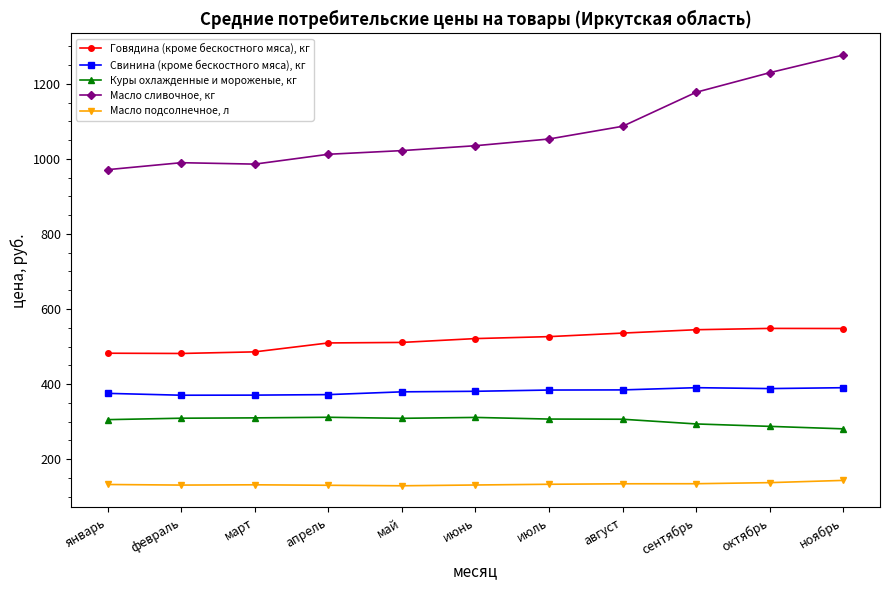

What is the maximum value shown in the chart?

1276.5